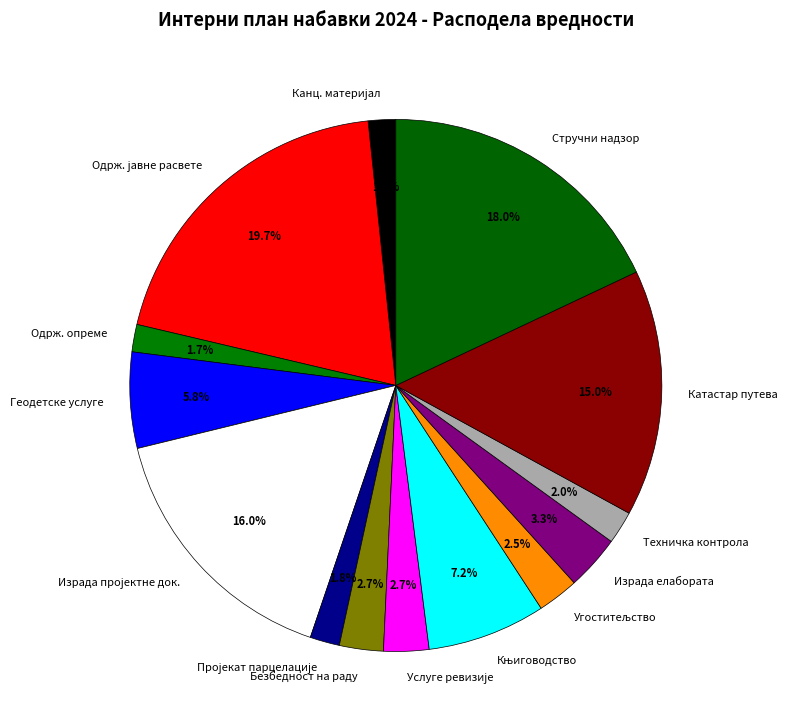

What is the total percentage of Стручни надзор and Израда елабората?

21.3%